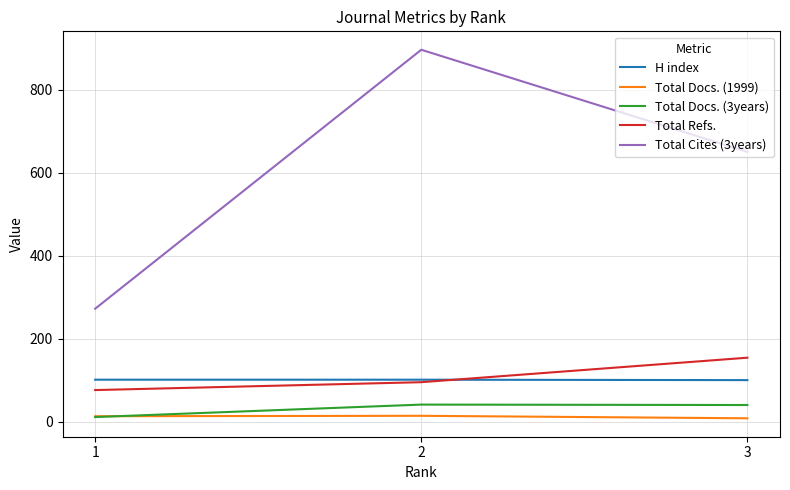

Rank the series by their maximum value, from lowest to highest.

Total Docs. (1999), Total Docs. (3years), H index, Total Refs., Total Cites (3years)